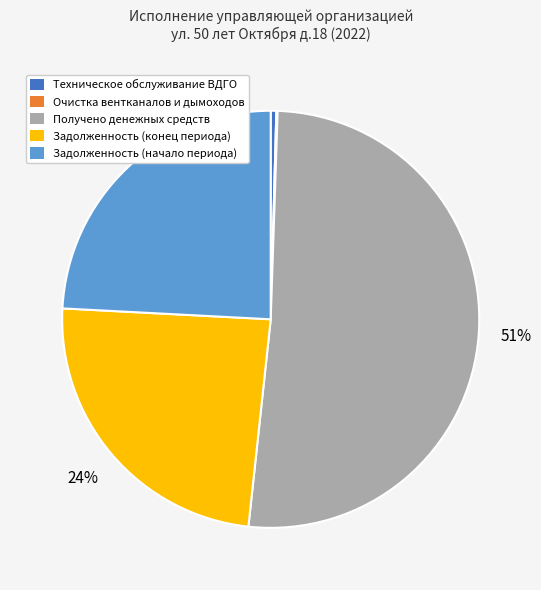

Is it true that Задолженность (конец периода) is 24% of the pie?

True